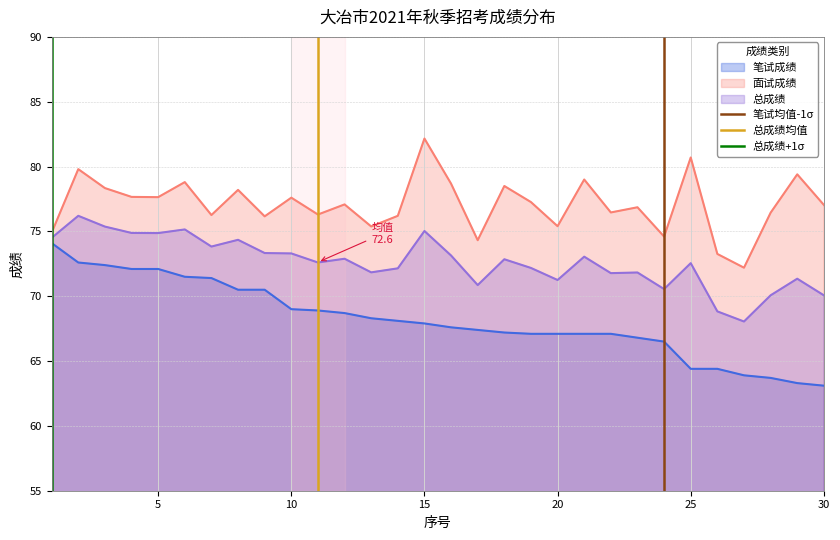

True or false: 面试成绩 and 笔试成绩 intersect in this chart.

False